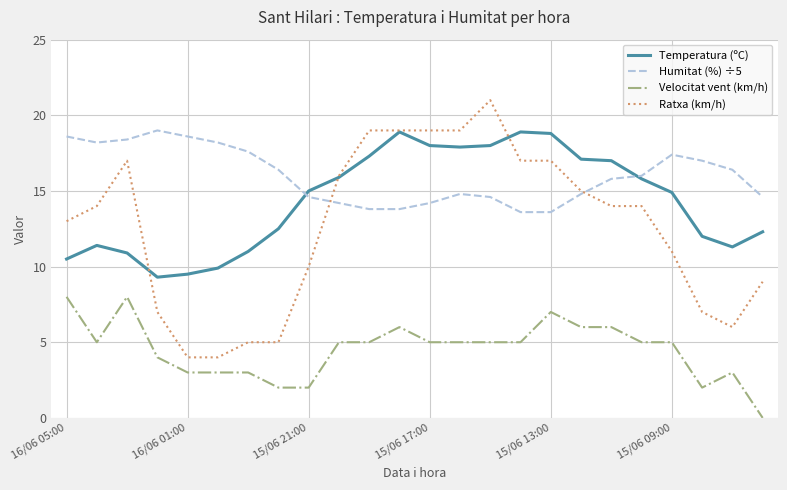

Is this an area chart (filled region under the line)?

No